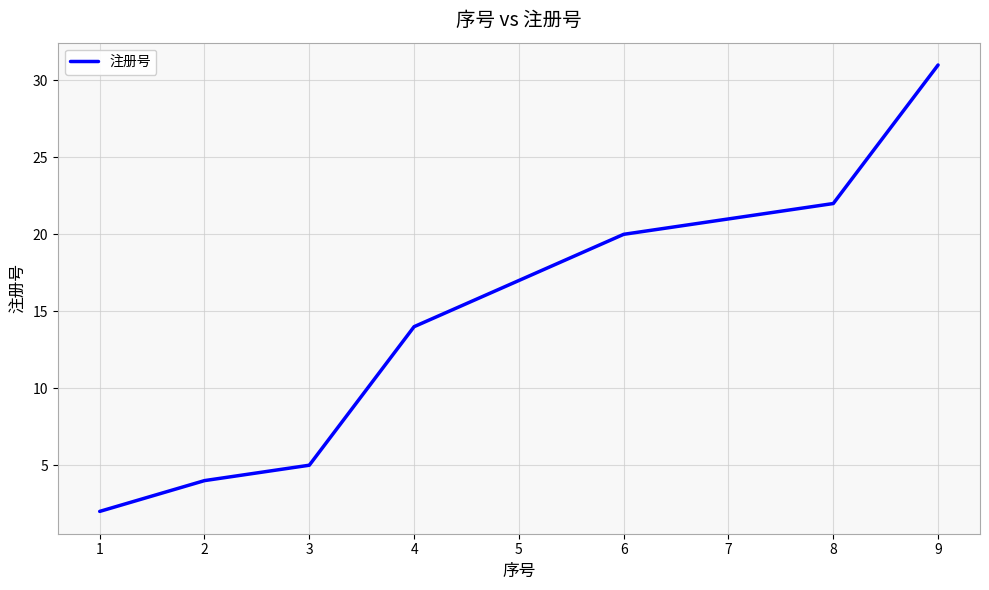

Which category has the highest value across all series?

9